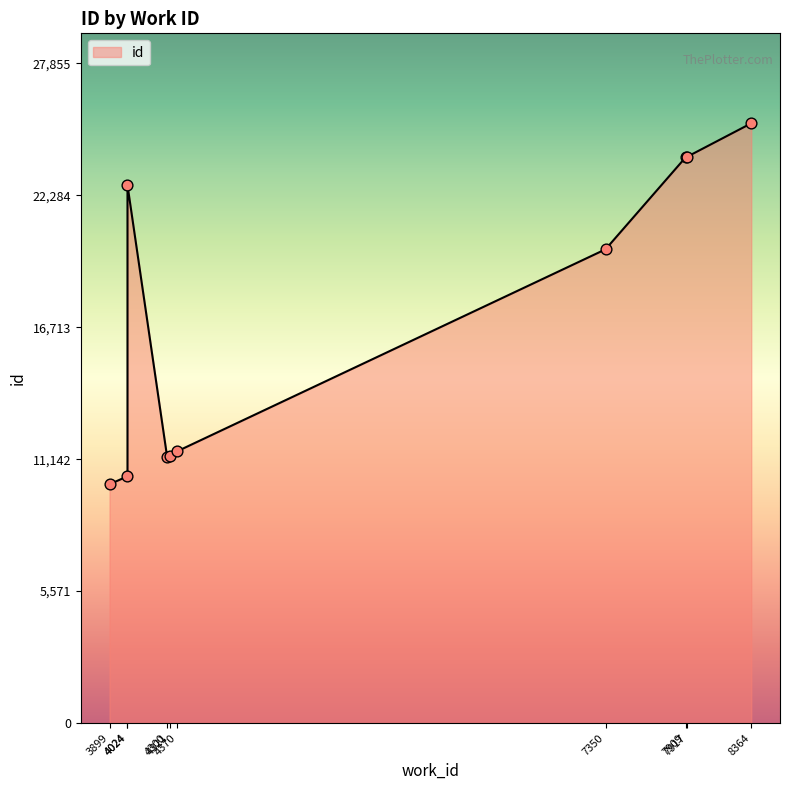

What is the change in value from 4024 to 7909?

+13478